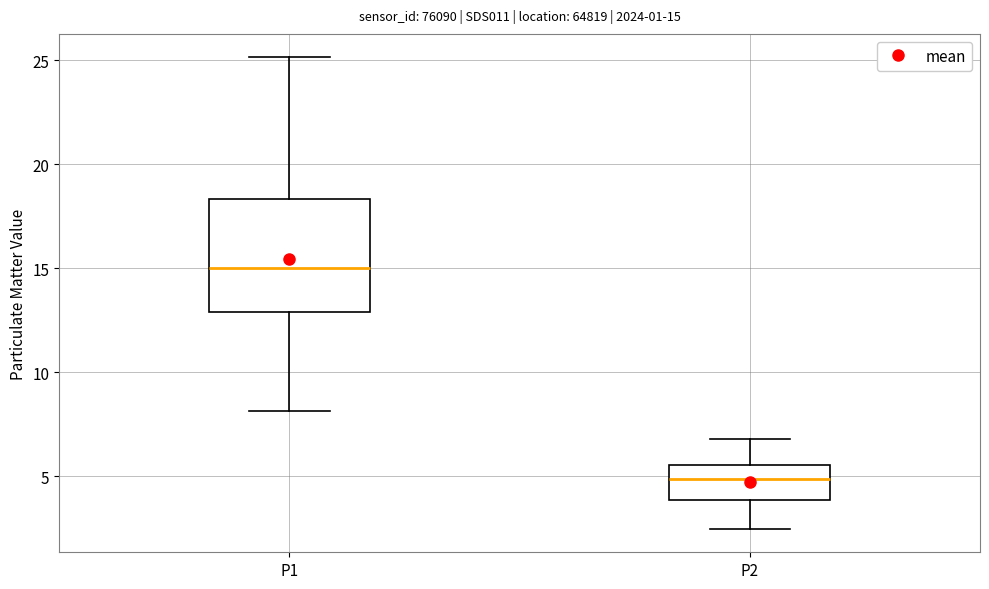

Comparing the boxes themselves (not the whiskers), which one is the tallest?

P1